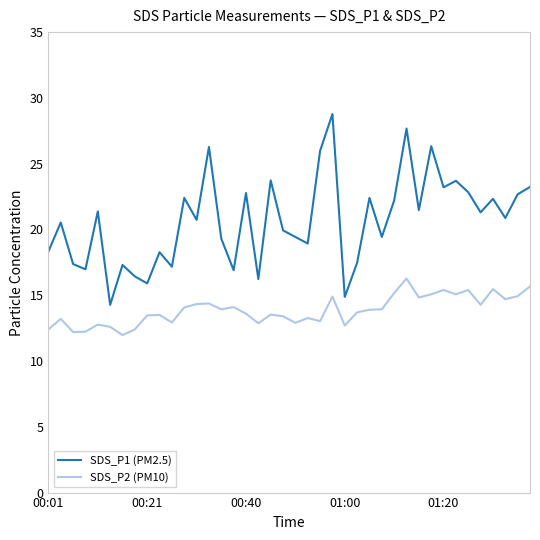

List the series in order of their overall mean, lowest first.

SDS_P2 (PM10), SDS_P1 (PM2.5)